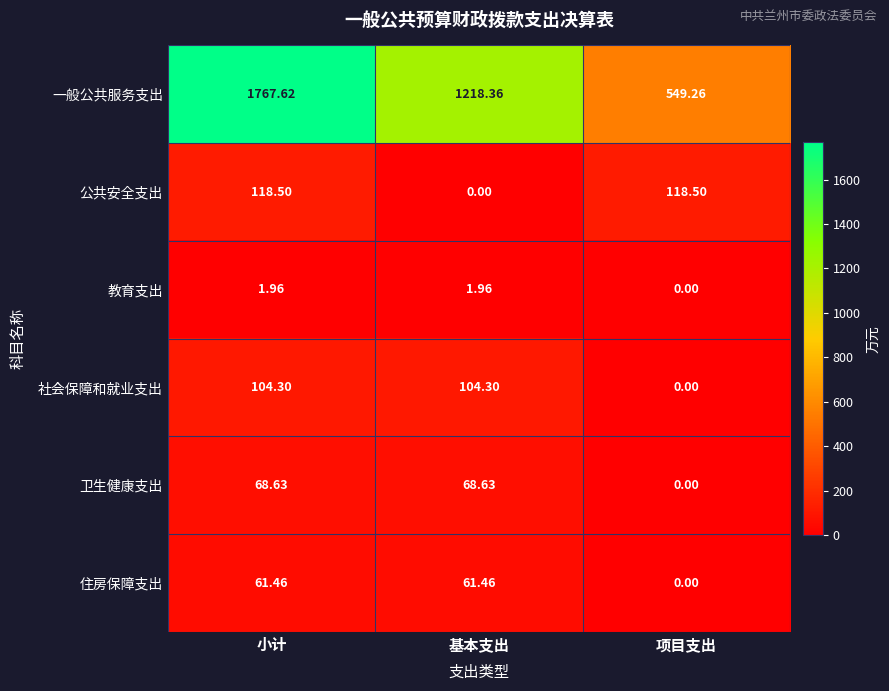

Which series changed the most between 基本支出 and 项目支出?

一般公共服务支出